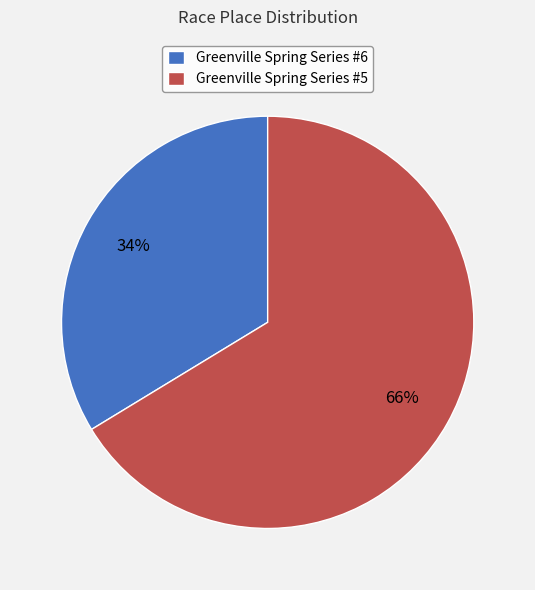

Rank the categories by value from lowest to highest.

Greenville Spring Series #6, Greenville Spring Series #5